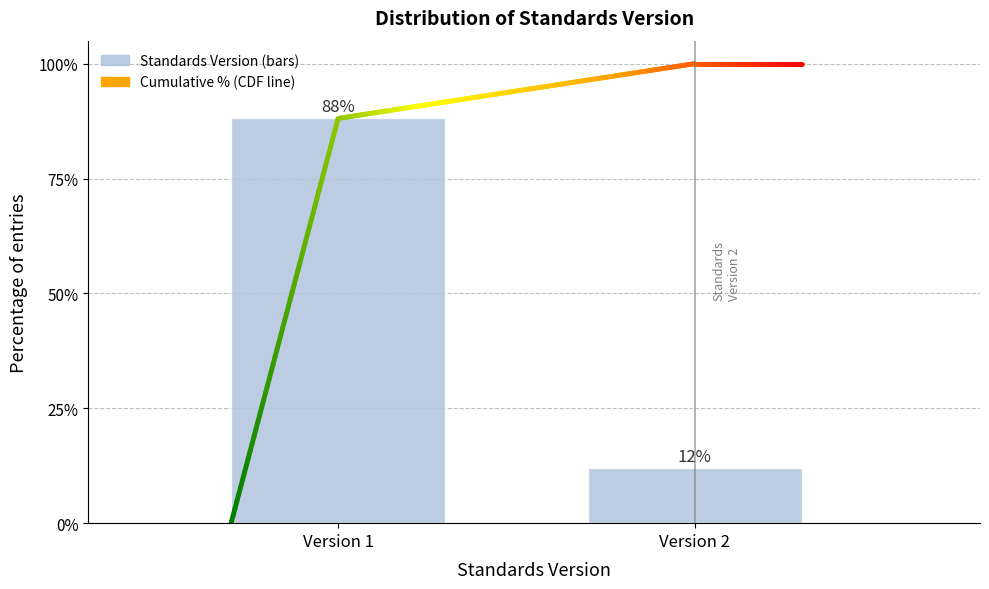

Rank the categories by value from highest to lowest.

Version 1, Version 2